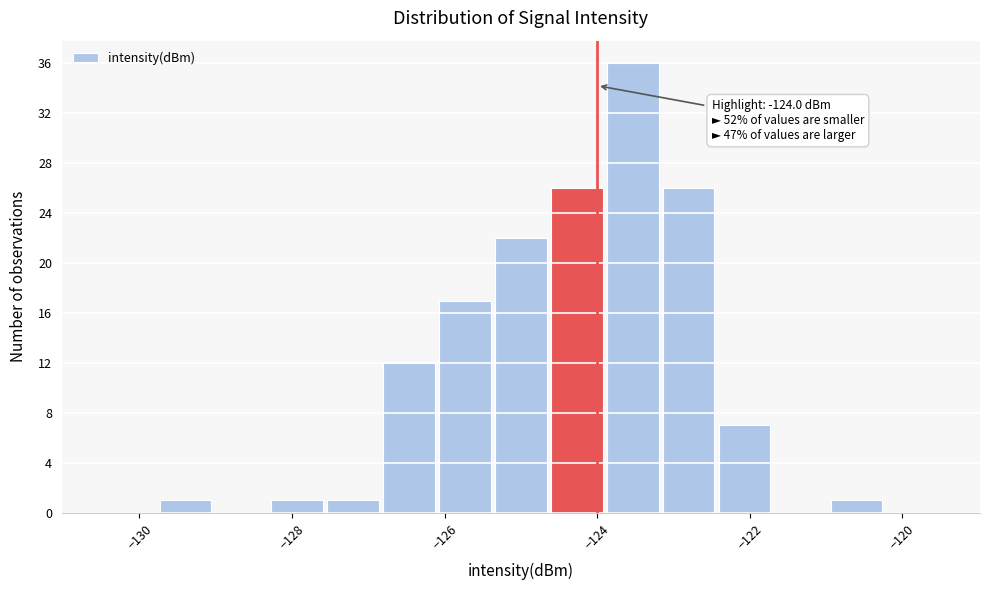

Around what value on the x-axis is the tallest bar? Give the approximate position of its centre, as read against the axis.

-123.6